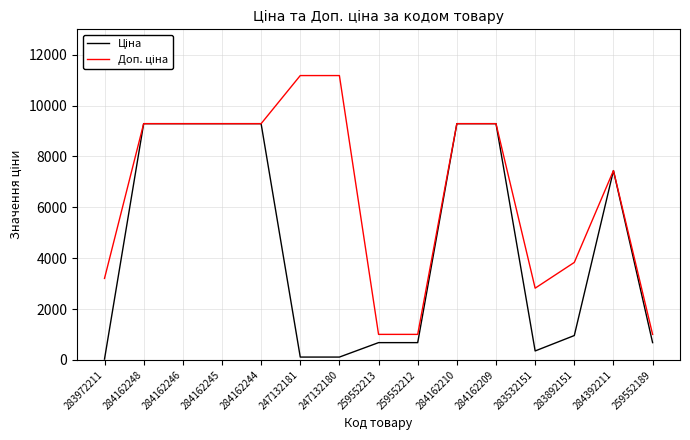

What is the difference between the highest and lowest values at 259552189?

324.3